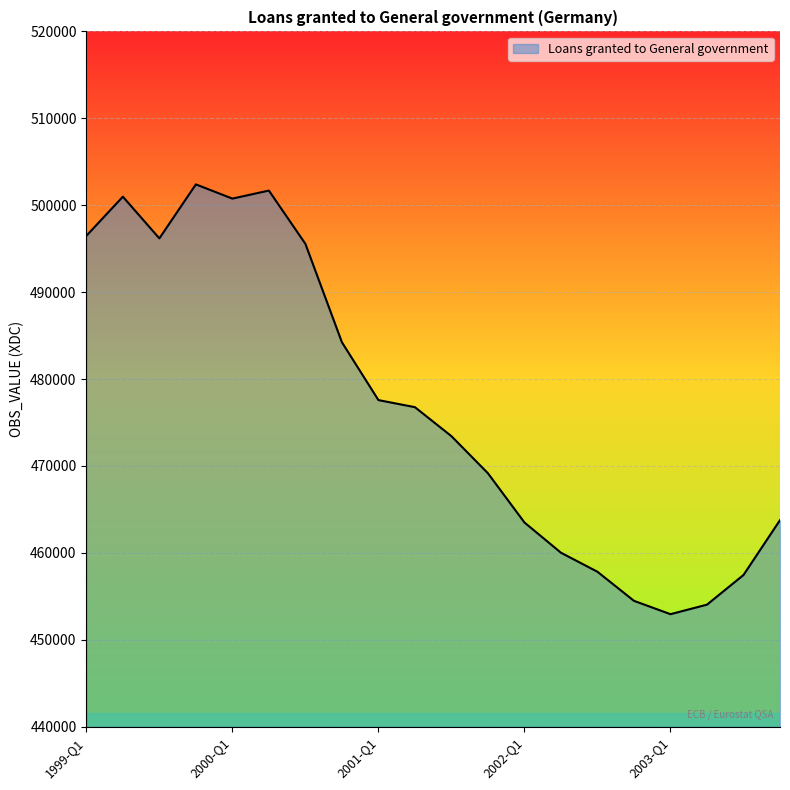

What is the average value?

476962